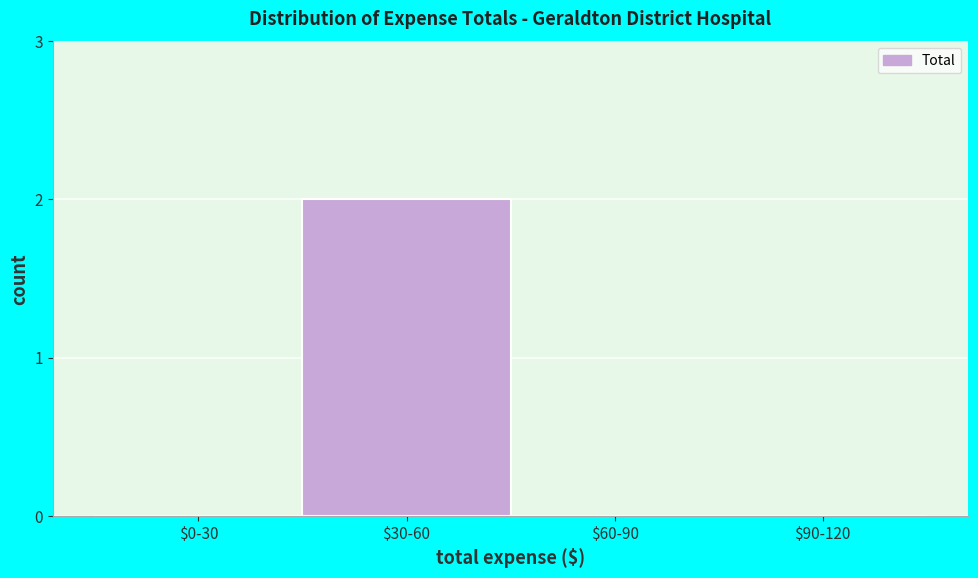

The value at $60-90 is 0. True or false?

True